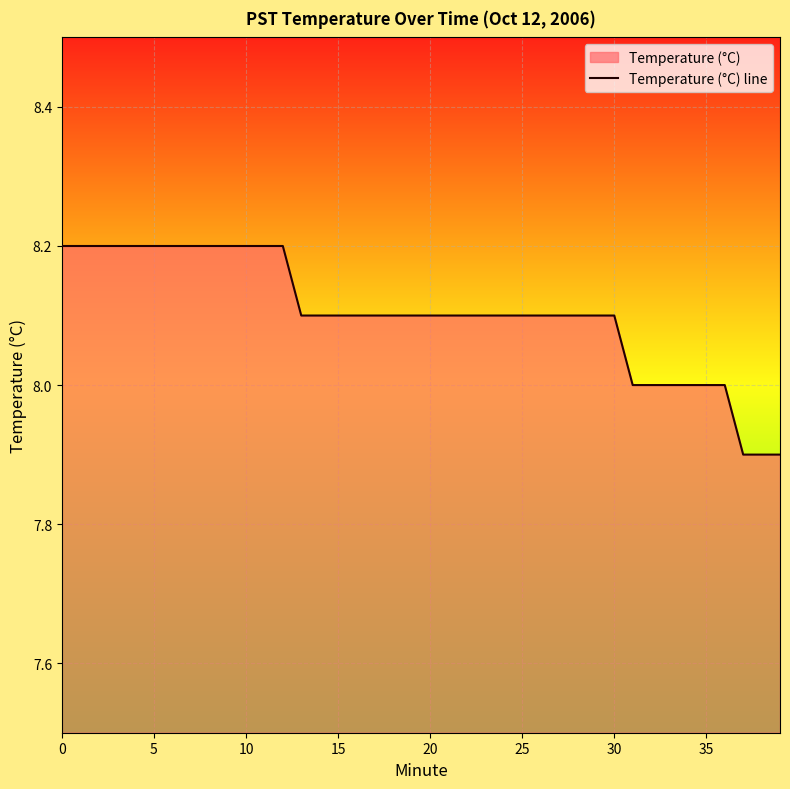

True or false: the data shows 4.6 at 35.

False